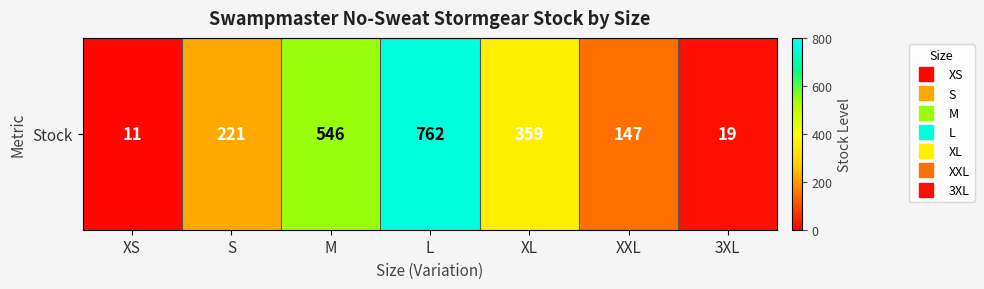

Rank the categories by value from lowest to highest.

XS, 3XL, XXL, S, XL, M, L